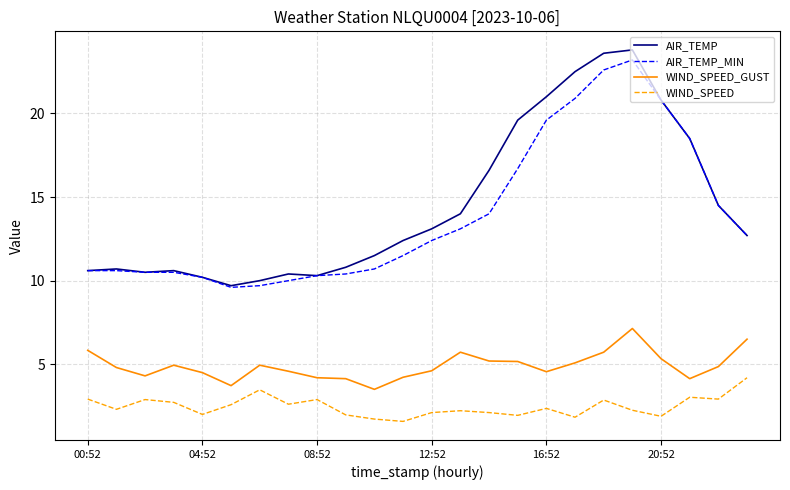

How many series are shown in this chart?

4